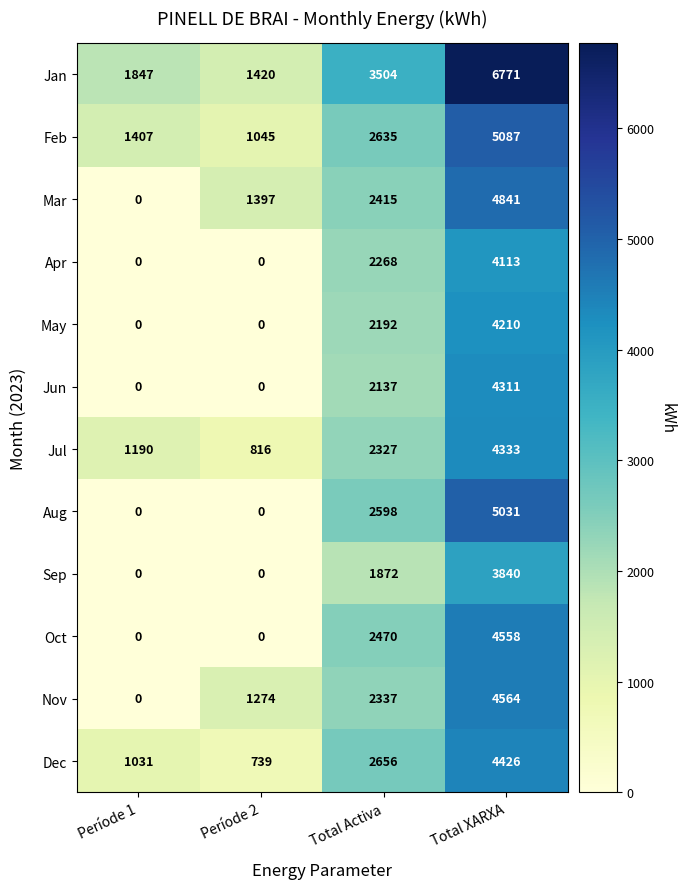

At which category is the sum across all series the highest?

Total XARXA